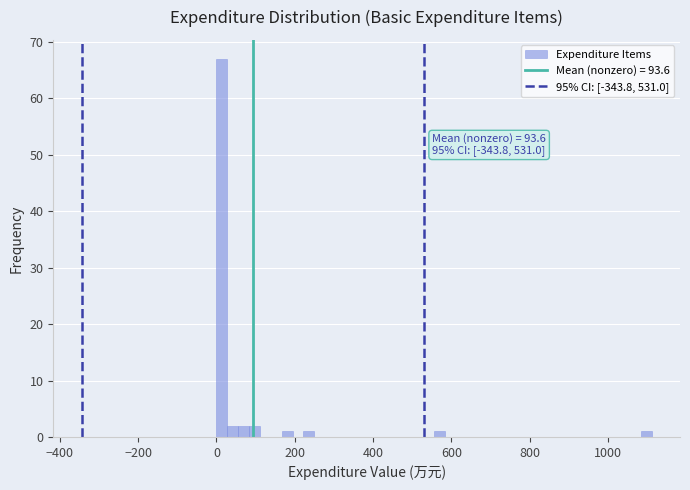

Read against the x-axis, roughly where is the centre of the tallest bar?

20